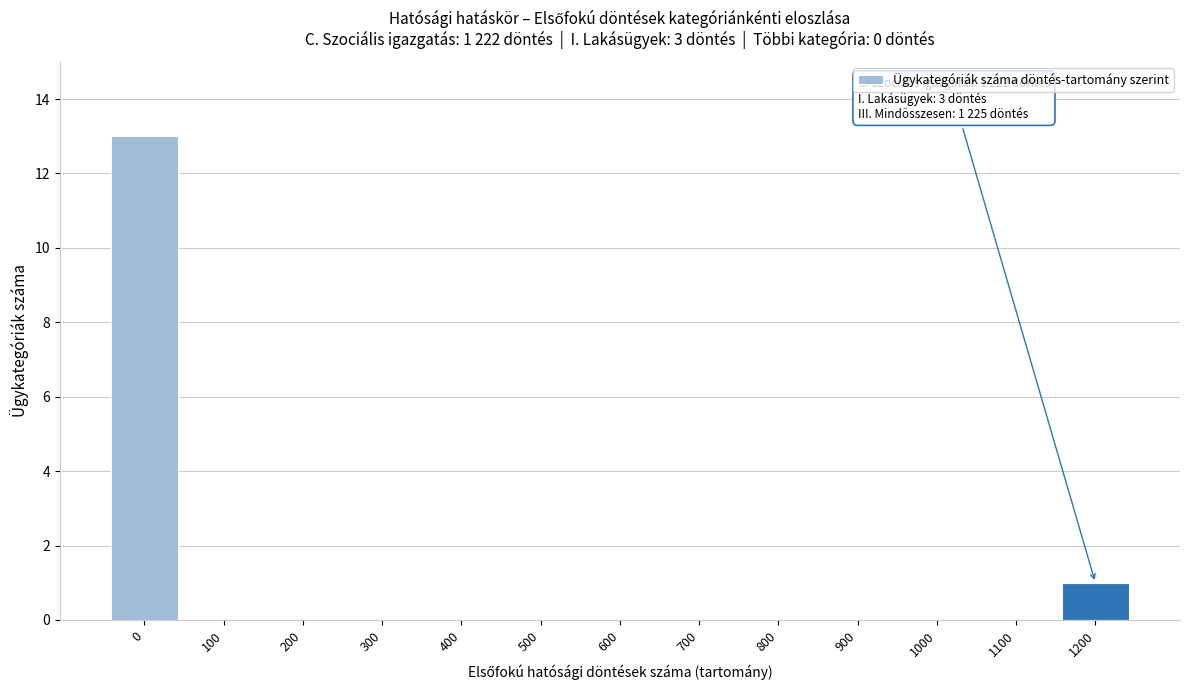

Reading right to left, what are all the values shown in this chart?

1200=1	1100=0	1000=0	900=0	800=0	700=0	600=0	500=0	400=0	300=0	200=0	100=0	0=13